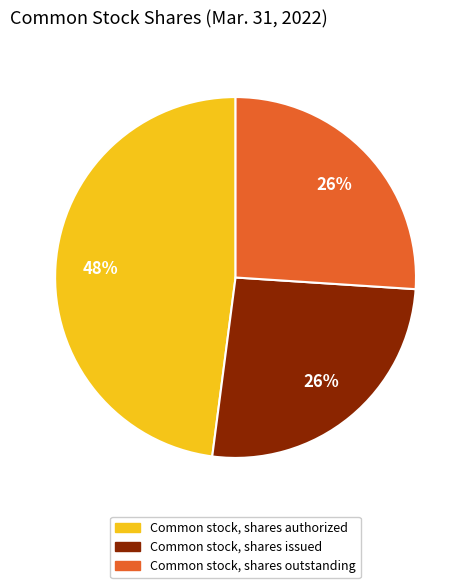

To the nearest percent, what percentage of the pie is Common stock, shares authorized?

48%